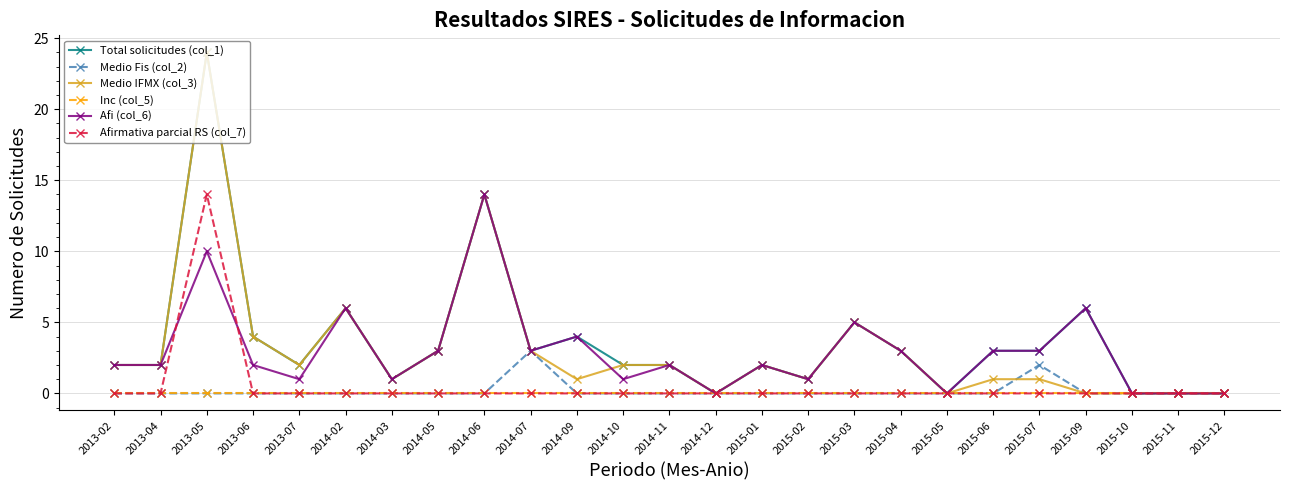

How many lines are shown in the chart?

6